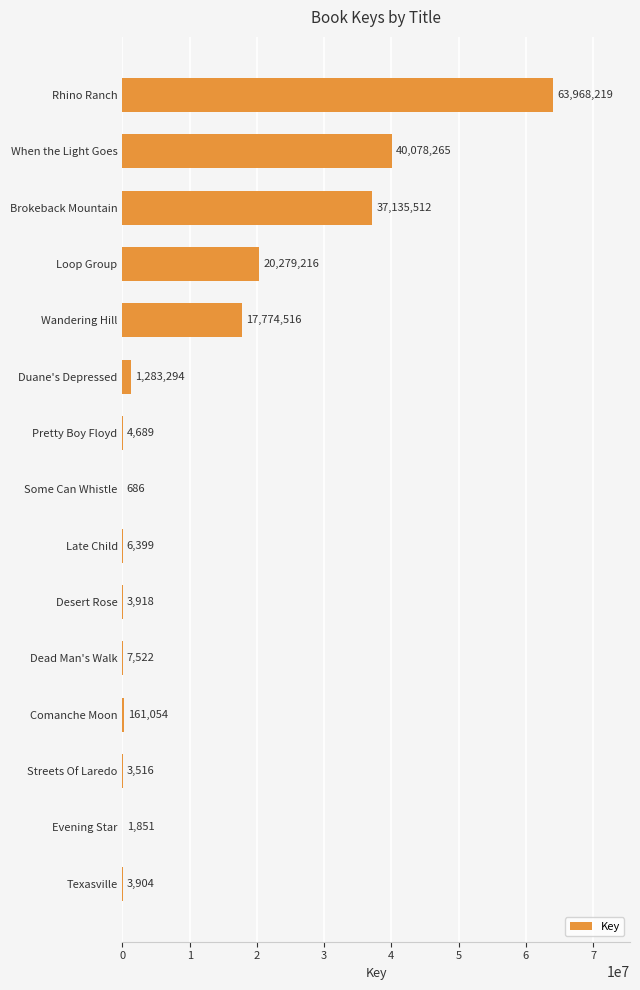

The value at Loop Group is 4465927. True or false?

False